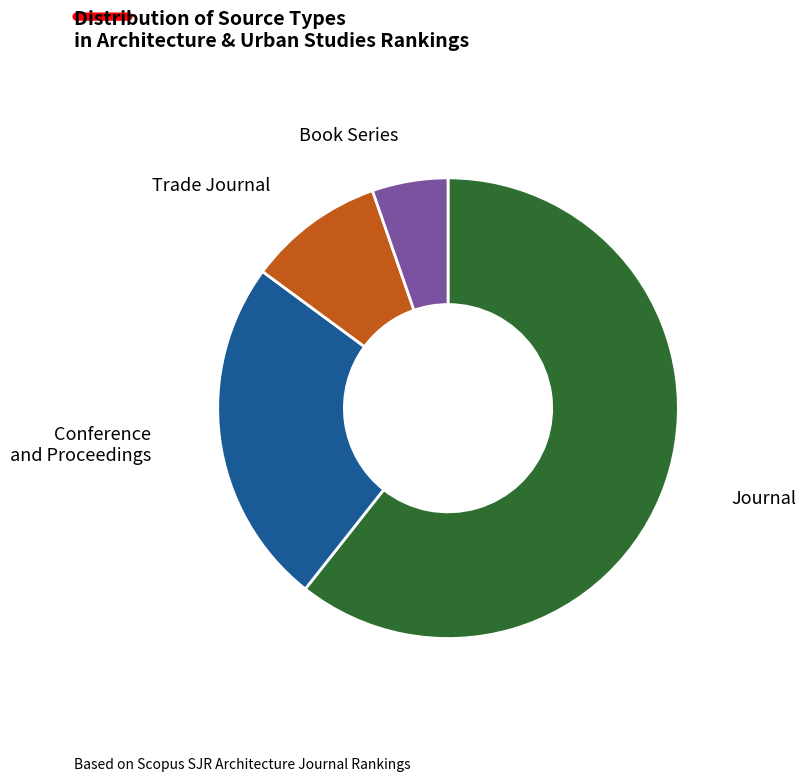

Does any single category account for the majority?

Yes